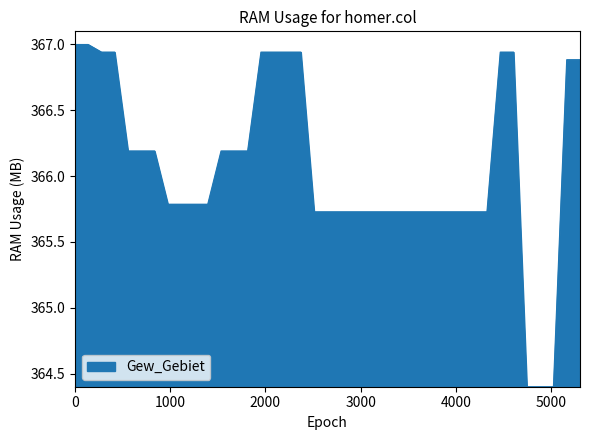

What is the maximum value shown in the chart?

367.0